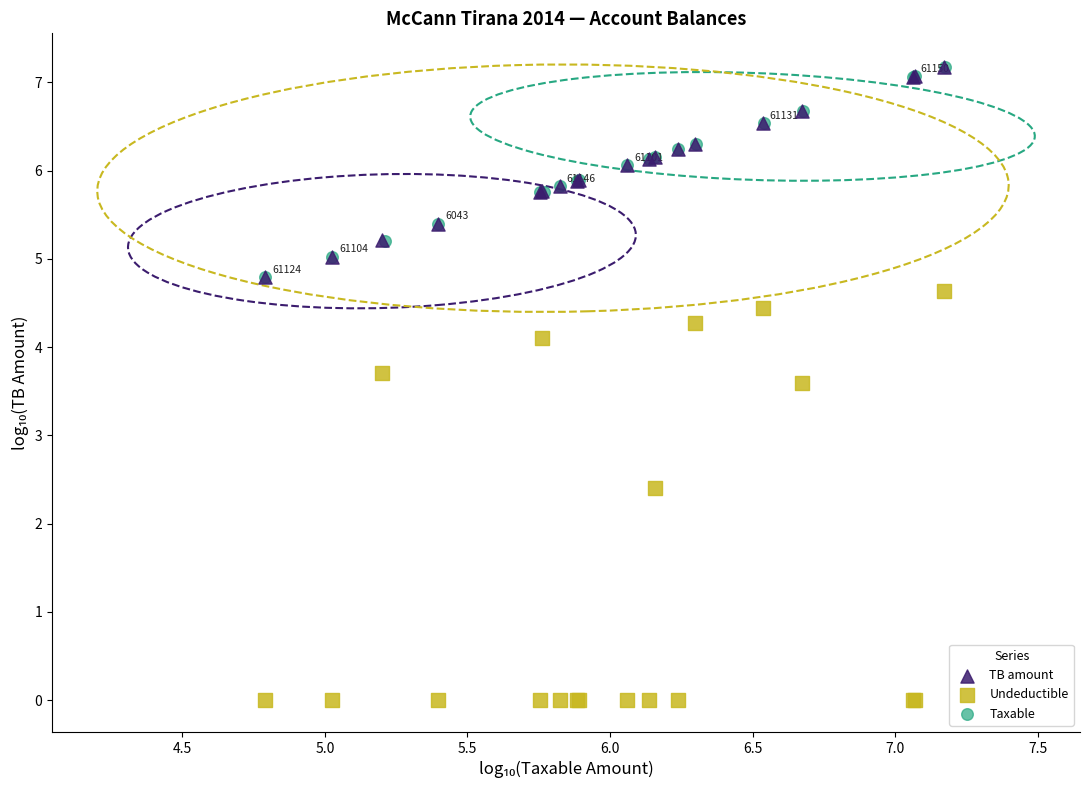

Which series reaches the minimum Y coordinate?

Undeductible